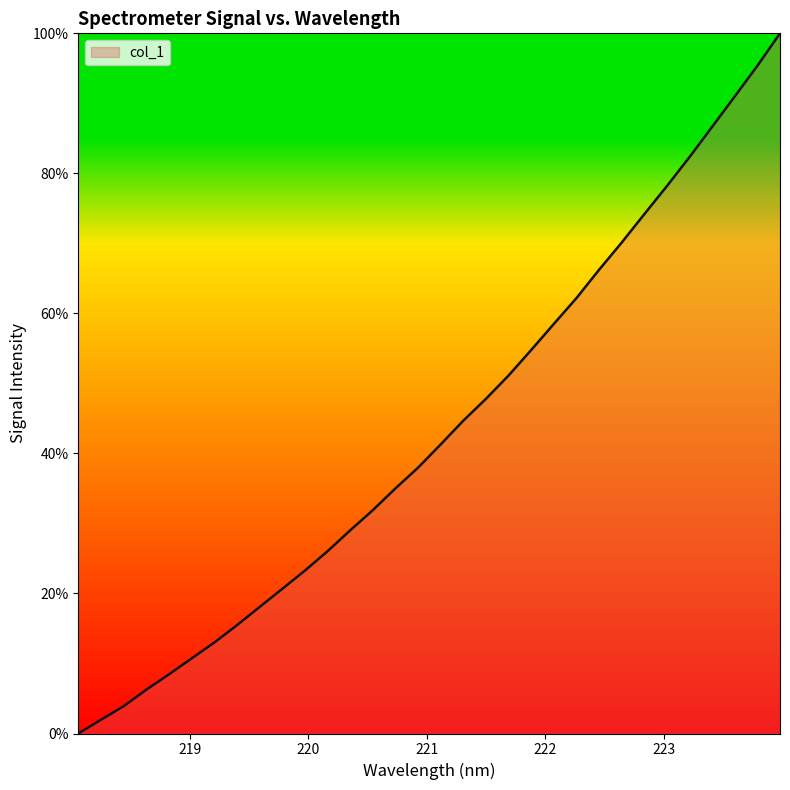

Does the chart display data point markers on the line(s)?

No